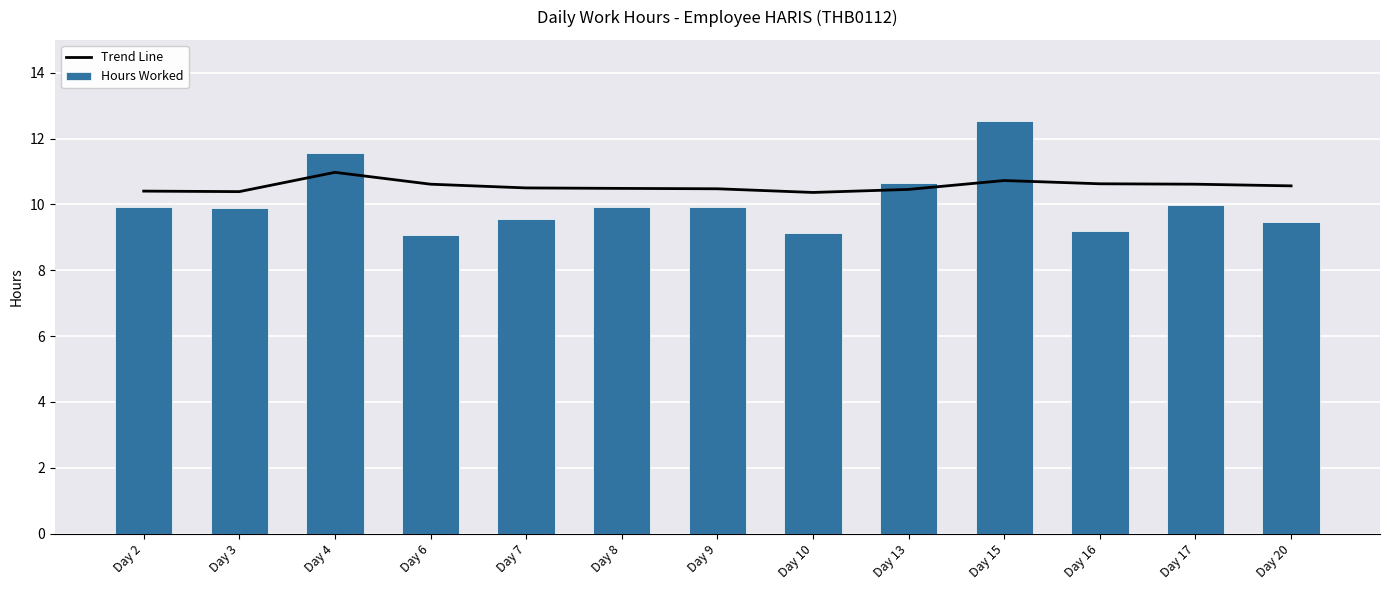

What is the minimum value for Hours Worked?

9.1